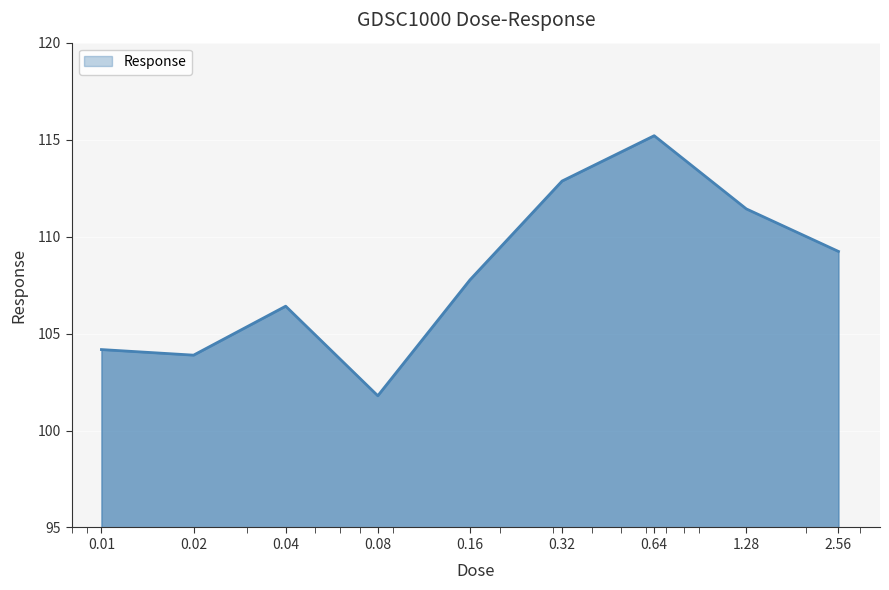

What is the difference between the second highest and minimum values?

11.1